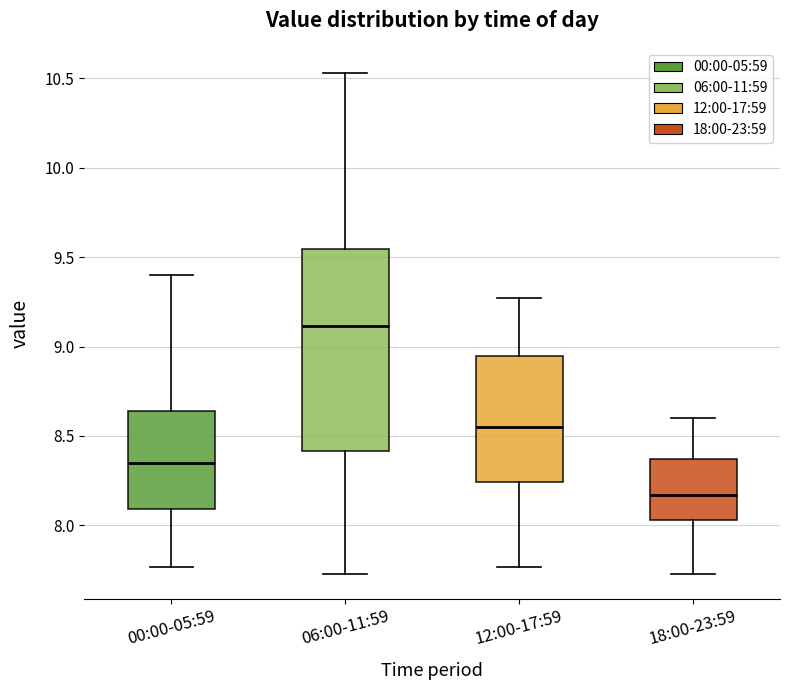

Where is the lower edge of the box for 12:00-17:59 on the y-axis? The values are not printed on the chart, so give them approximately, as read against the axis.

8.25